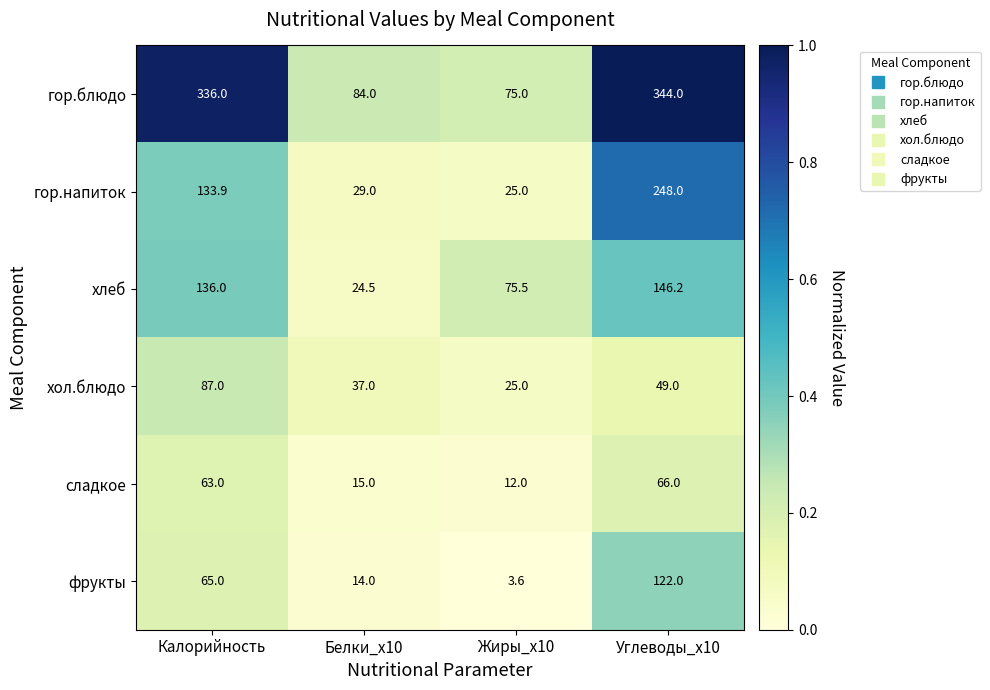

Reading right to left, what are all the values shown in this chart?

гор.блюдо: Углеводы_x10=344.0	Жиры_x10=75.0	Белки_x10=84.0	Калорийность=336.0
гор.напиток: Углеводы_x10=248.0	Жиры_x10=25.0	Белки_x10=29.0	Калорийность=133.9
хлеб: Углеводы_x10=146.2	Жиры_x10=75.5	Белки_x10=24.5	Калорийность=136.0
хол.блюдо: Углеводы_x10=49.0	Жиры_x10=25.0	Белки_x10=37.0	Калорийность=87.0
сладкое: Углеводы_x10=66.0	Жиры_x10=12.0	Белки_x10=15.0	Калорийность=63.0
фрукты: Углеводы_x10=122.0	Жиры_x10=3.6	Белки_x10=14.0	Калорийность=65.0